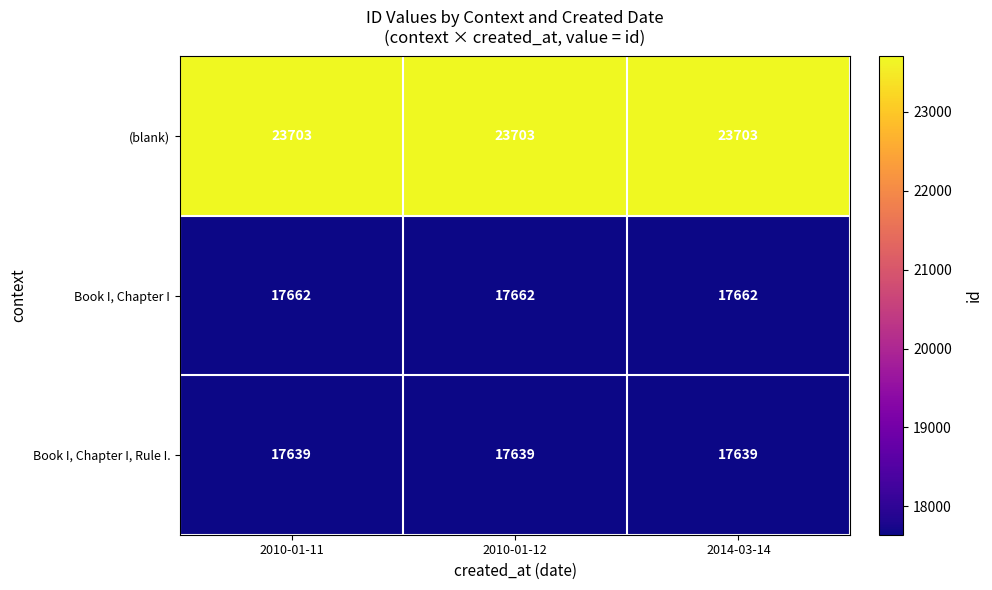

Which series has the largest total across all categories?

(blank)